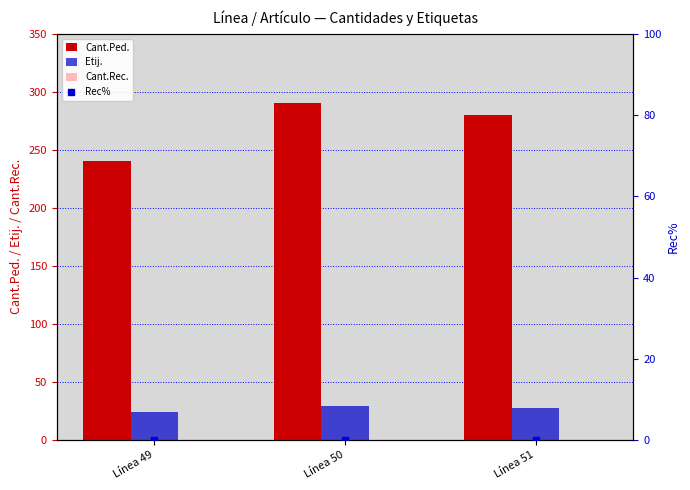

True or false: Cant.Ped. has a value of 171 at Línea 51.

False